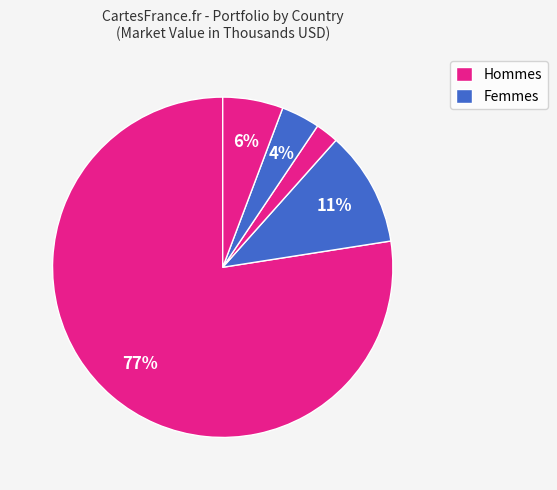

How many slices are in this pie chart?

5